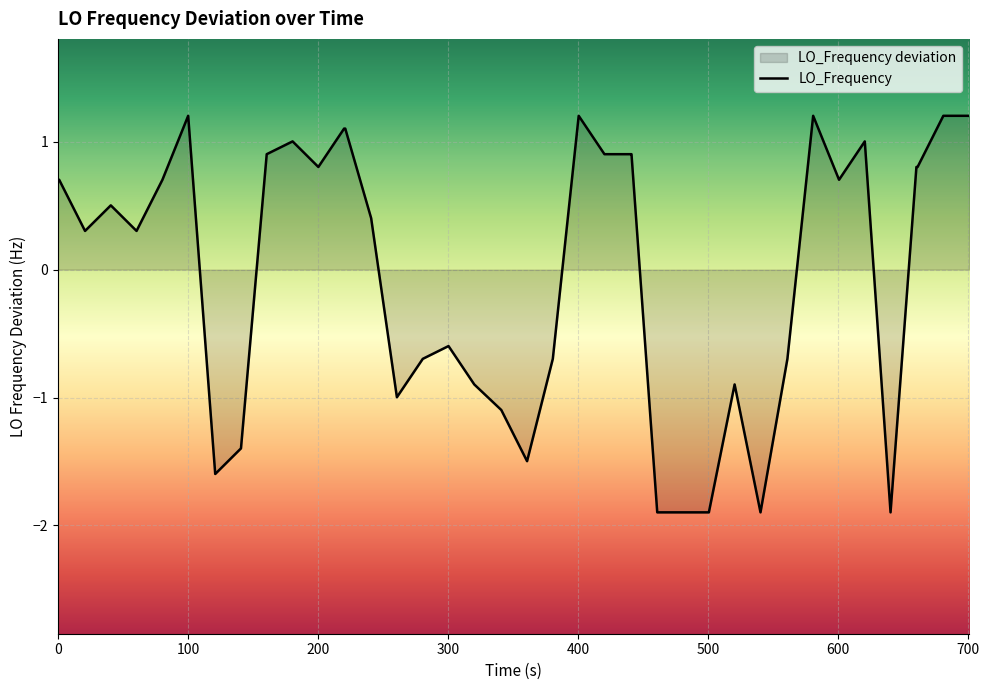

True or false: the data has more than 1 interior local peaks.

True